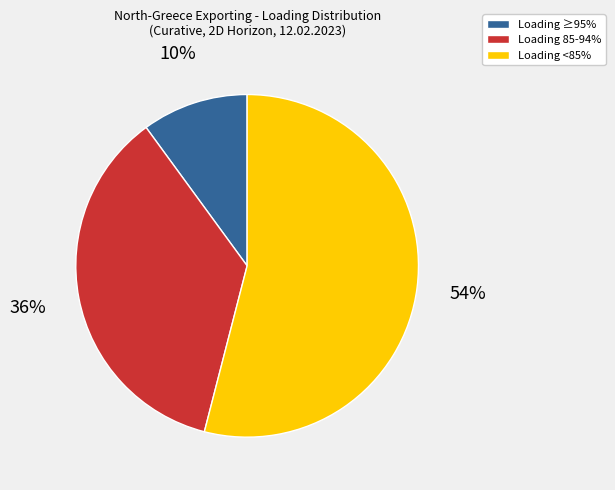

Is there a majority slice in this chart?

Yes